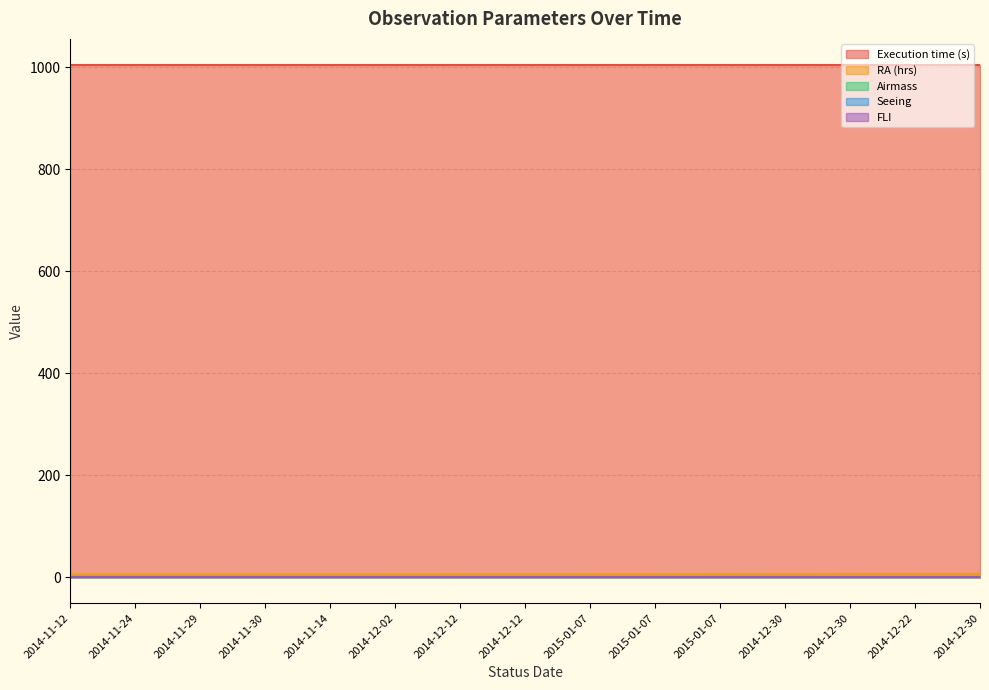

True or false: Execution time (s) and Seeing cross at least once.

False